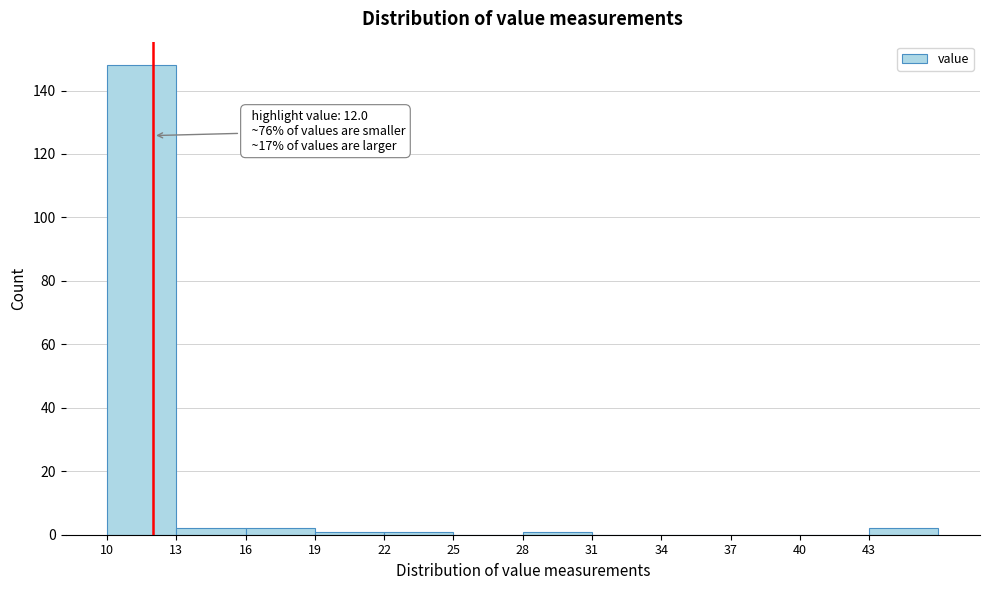

Over which range of the x-axis is the bar tallest?

10 to 13